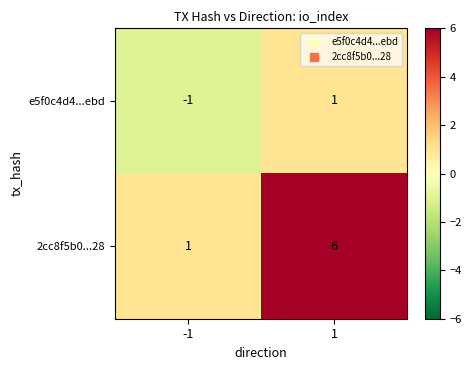

Rank the series at 1 from lowest to highest value.

e5f0c4d4...ebd, 2cc8f5b0...28